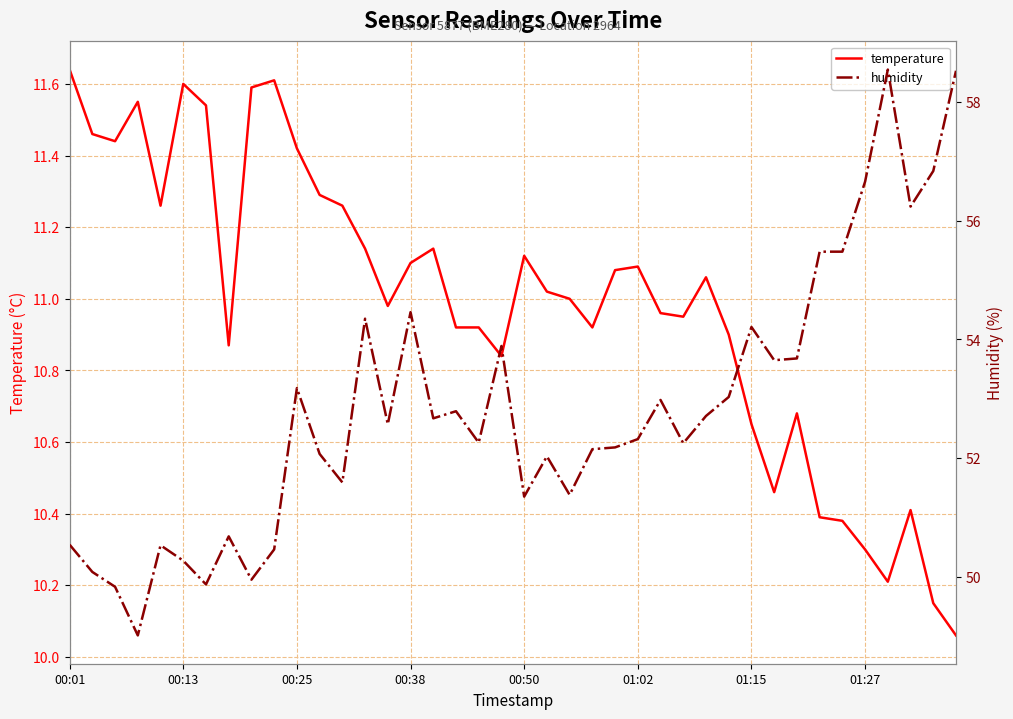

How many values in the temperature series are below 11?

19